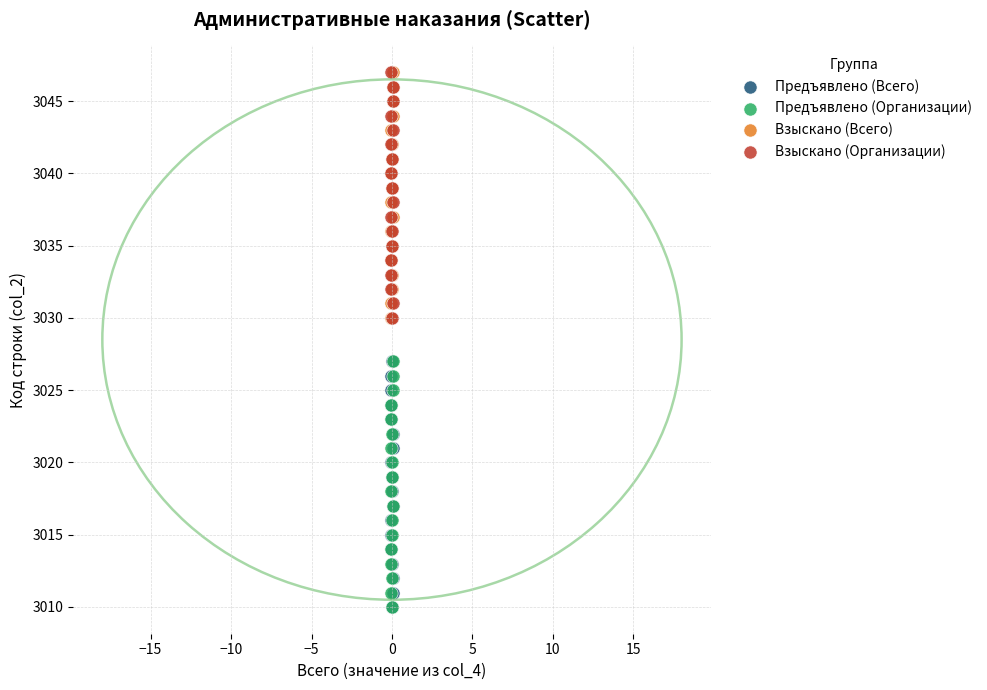

What are all the series names shown in the legend?

Предъявлено (Всего), Предъявлено (Организации), Взыскано (Всего), Взыскано (Организации)